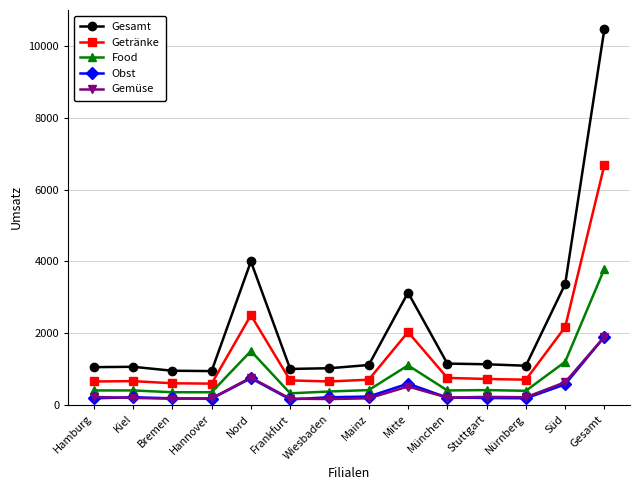

The value of Food at Nürnberg is 390. True or false?

True